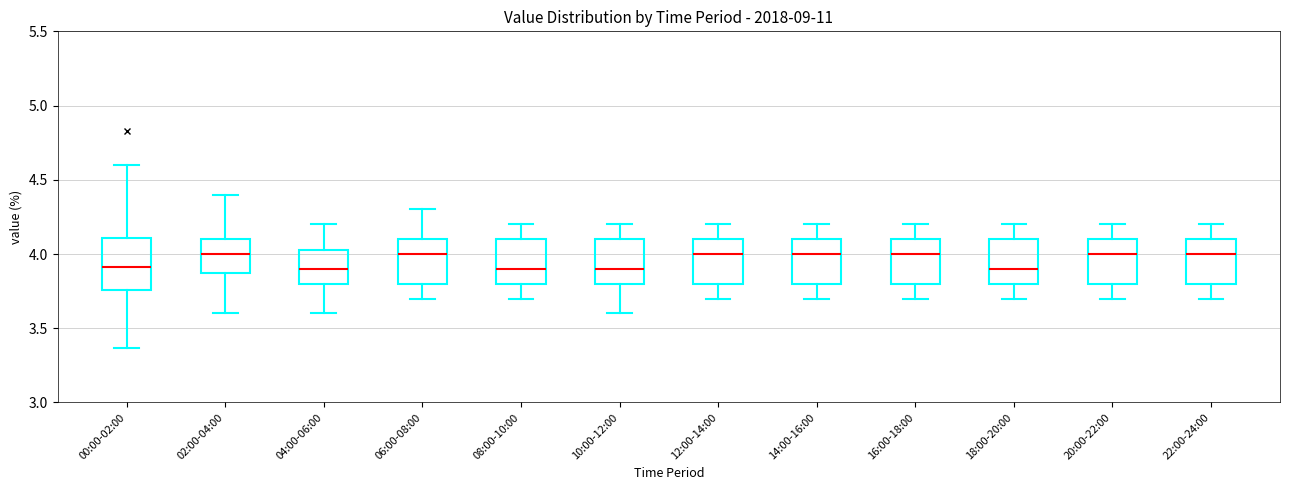

Reading left to right, read every box against the y-axis: the position of its median line, the range the box covers, and the ends of its whiskers. The values are not printed on the chart, so give them approximately, as read against the axis.

00:00-02:00: median 3.90, box 3.75 to 4.10, whiskers 3.35 to 4.60
02:00-04:00: median 4.00, box 3.90 to 4.10, whiskers 3.60 to 4.40
04:00-06:00: median 3.90, box 3.80 to 4.05, whiskers 3.60 to 4.20
06:00-08:00: median 4.00, box 3.80 to 4.10, whiskers 3.70 to 4.30
08:00-10:00: median 3.90, box 3.80 to 4.10, whiskers 3.70 to 4.20
10:00-12:00: median 3.90, box 3.80 to 4.10, whiskers 3.60 to 4.20
12:00-14:00: median 4.00, box 3.80 to 4.10, whiskers 3.70 to 4.20
14:00-16:00: median 4.00, box 3.80 to 4.10, whiskers 3.70 to 4.20
16:00-18:00: median 4.00, box 3.80 to 4.10, whiskers 3.70 to 4.20
18:00-20:00: median 3.90, box 3.80 to 4.10, whiskers 3.70 to 4.20
20:00-22:00: median 4.00, box 3.80 to 4.10, whiskers 3.70 to 4.20
22:00-24:00: median 4.00, box 3.80 to 4.10, whiskers 3.70 to 4.20